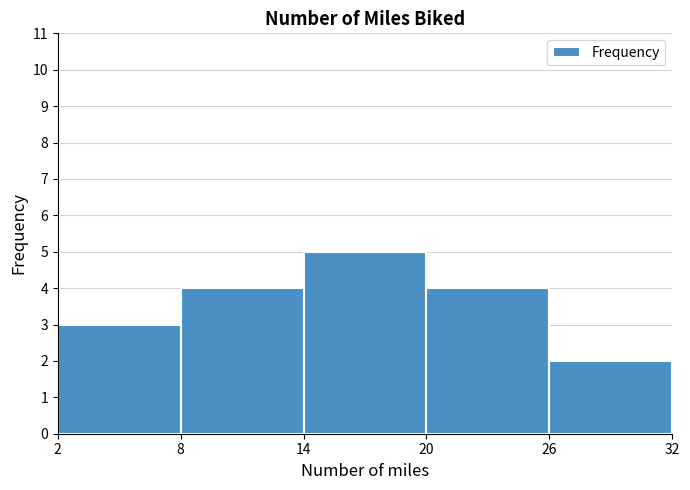

How tall is the bar that spans 14 to 20 on the x-axis? The values are not printed on the chart, so give them approximately, as read against the axis.

5